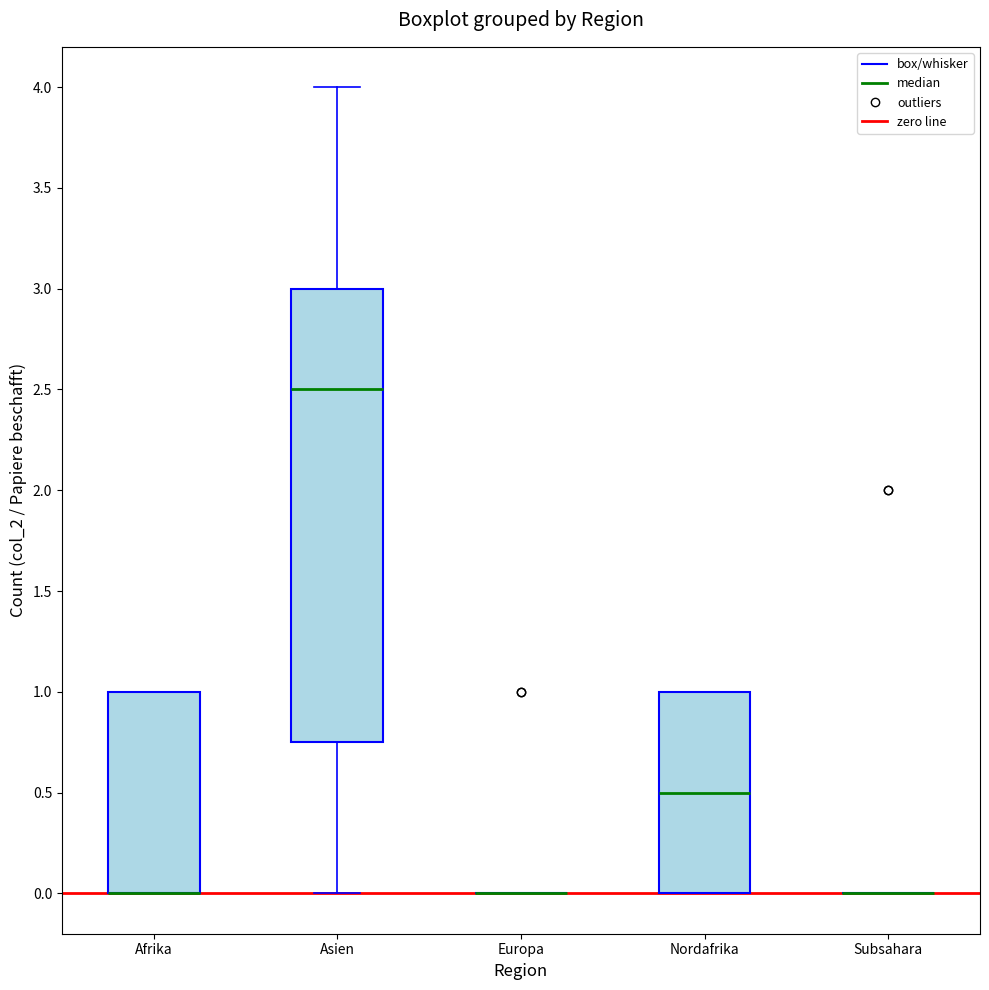

Comparing the boxes themselves (not the whiskers), which one is the tallest?

Asien